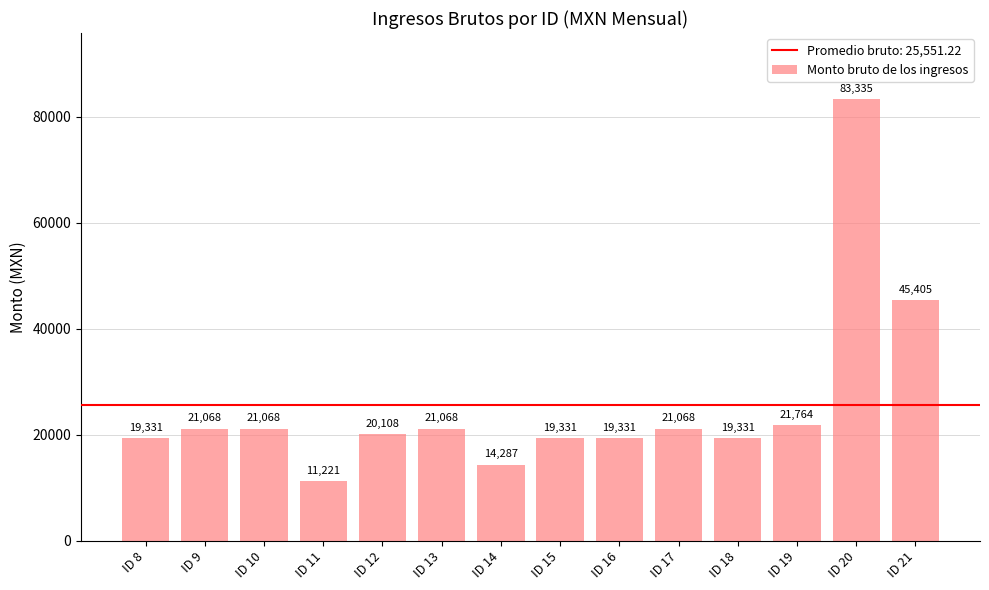

How many bars are there in total?

14